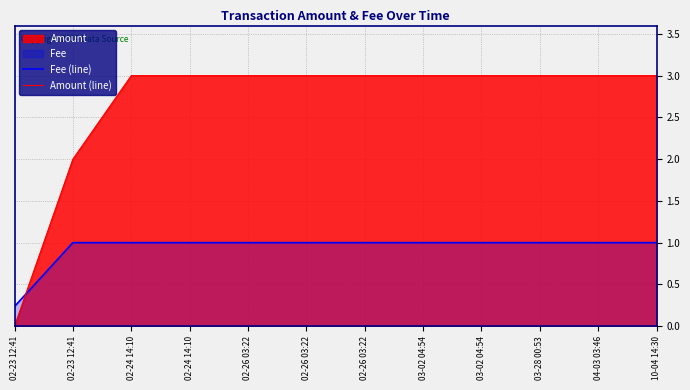

Which series has the largest total across all categories?

Amount (line)